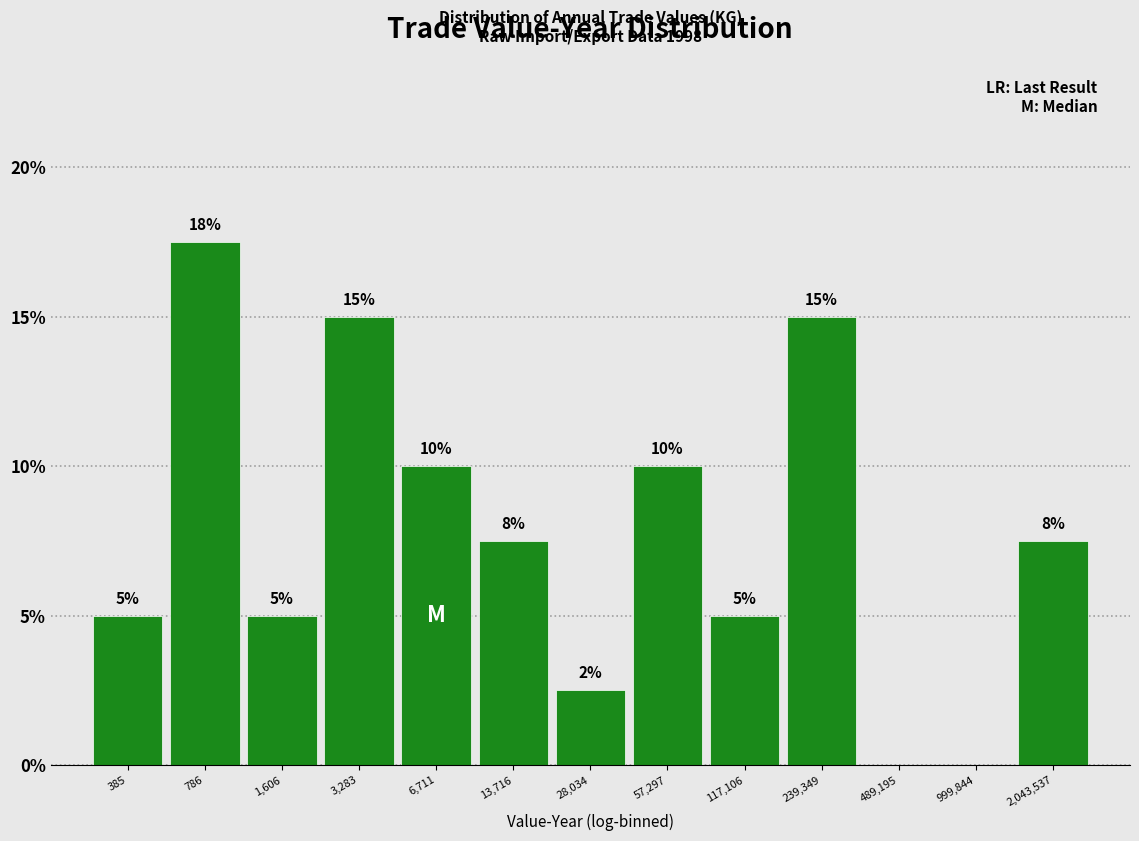

Is it true that the value at 239,349 is 21.2?

False